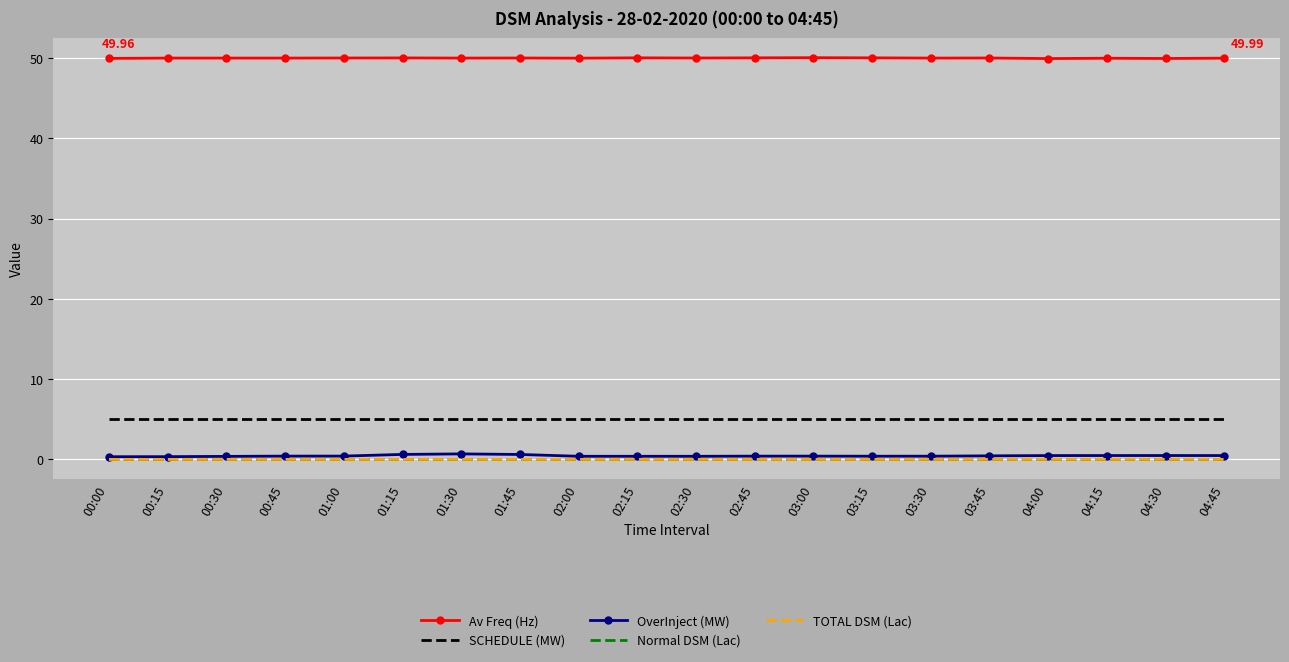

What is the lowest value of the OverInject (MW) series?

0.3